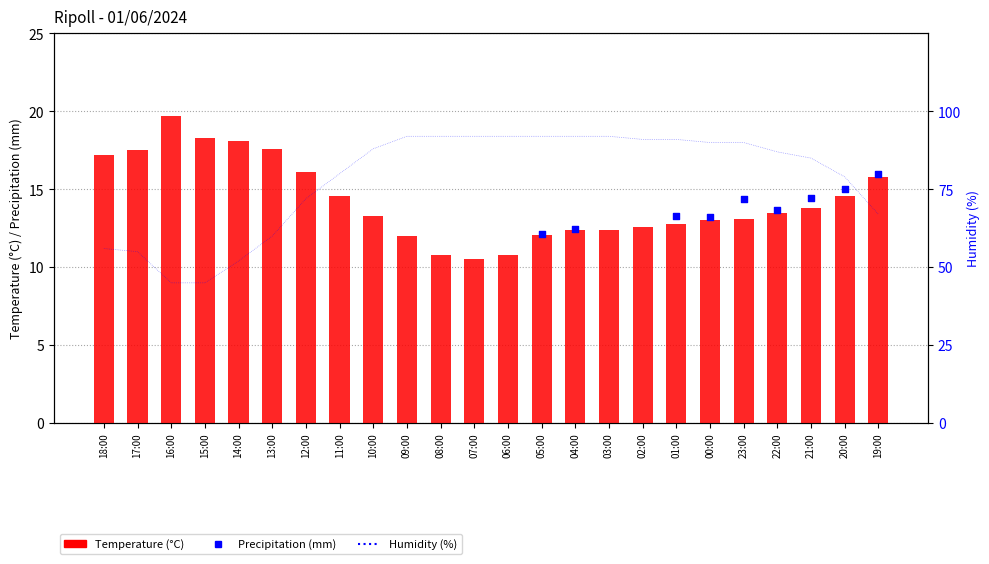

Which series reaches the maximum Y coordinate?

Humidity (%)